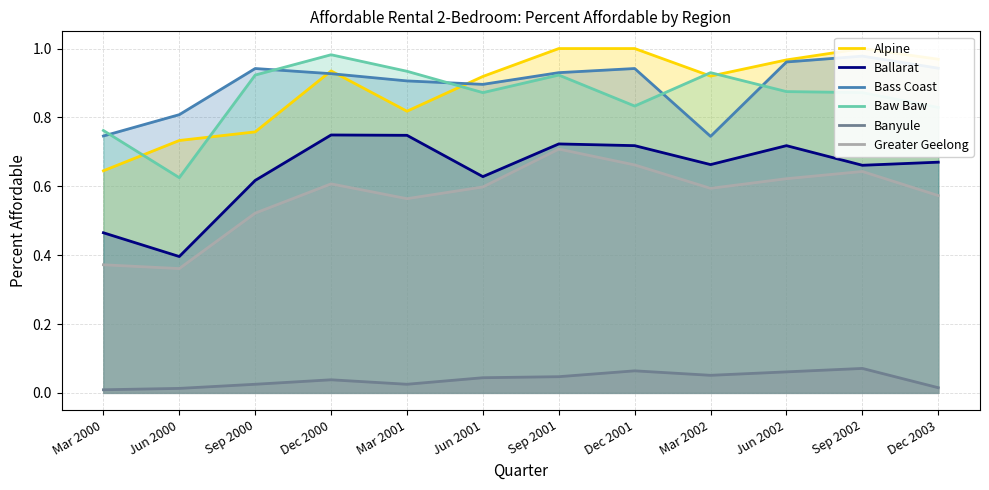

What is the sum of all Alpine values?

10.7